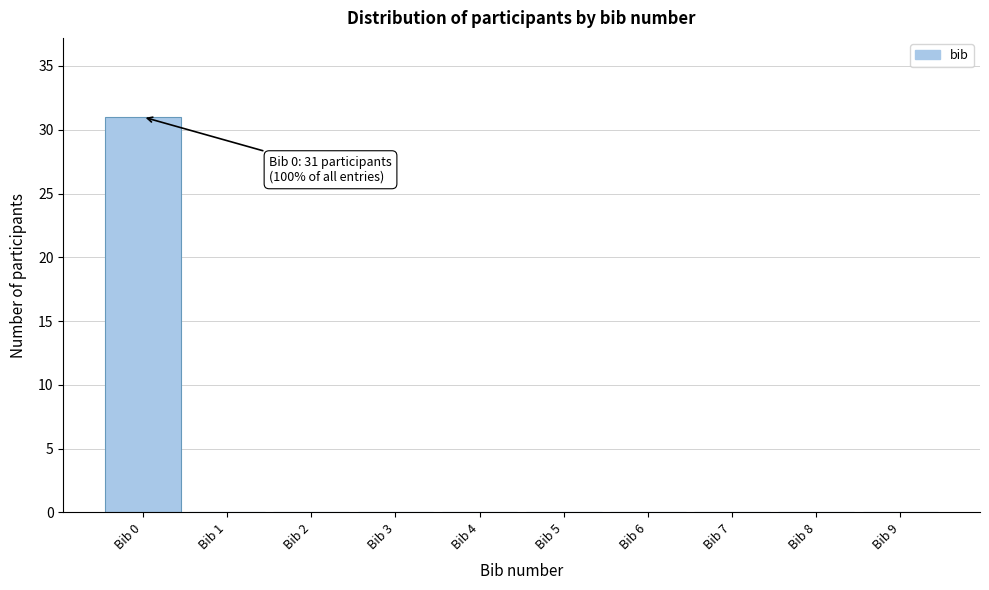

Which range on the x-axis has the tallest bar?

-0.5 to 0.5